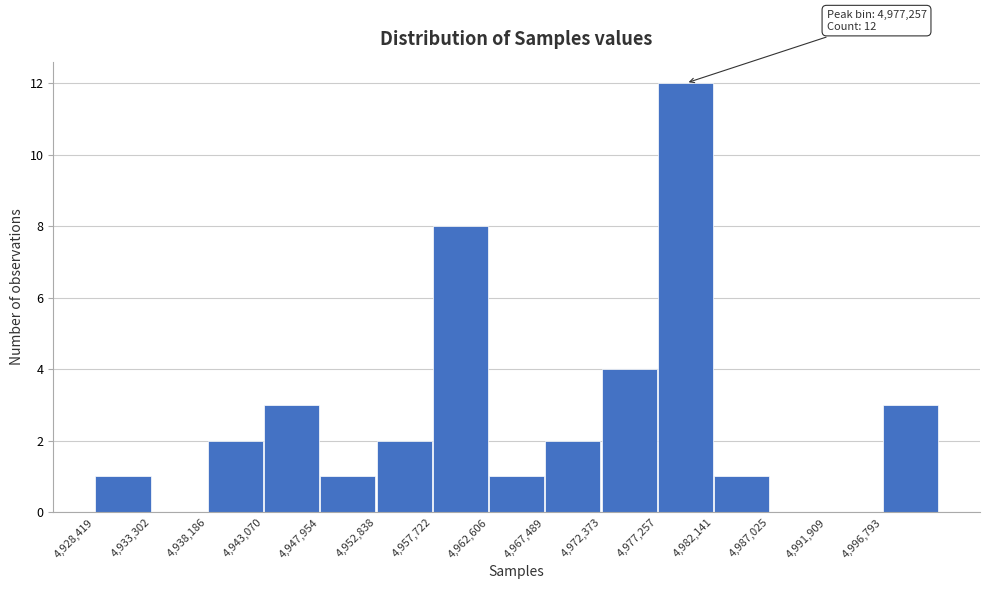

Over which range of the x-axis is the bar tallest?

4977500 to 4982000